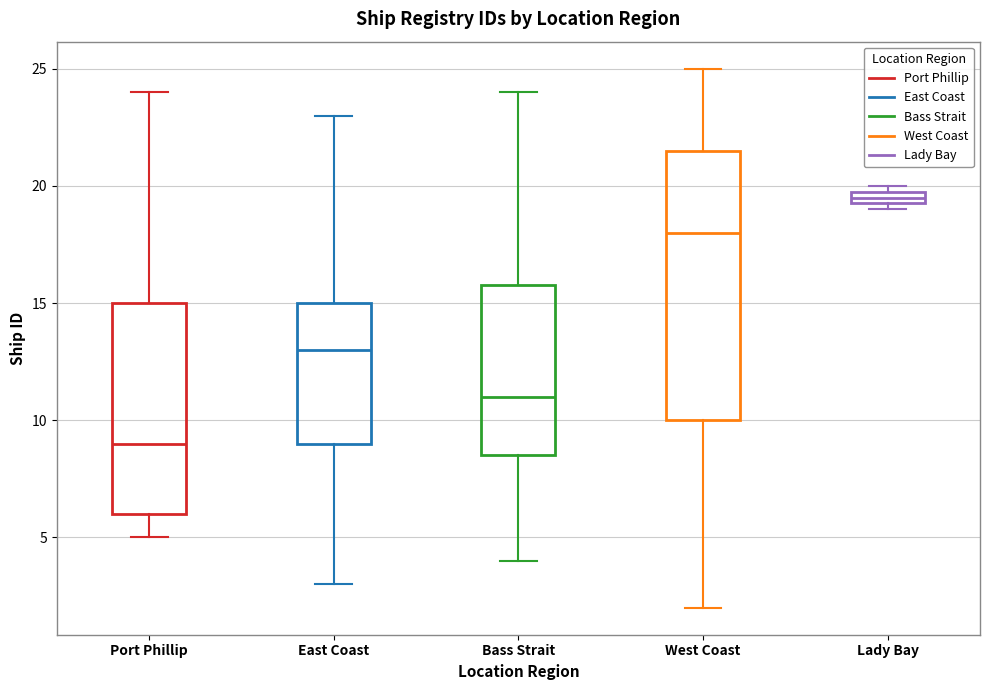

Comparing the boxes themselves (not the whiskers), which one is the tallest?

West Coast